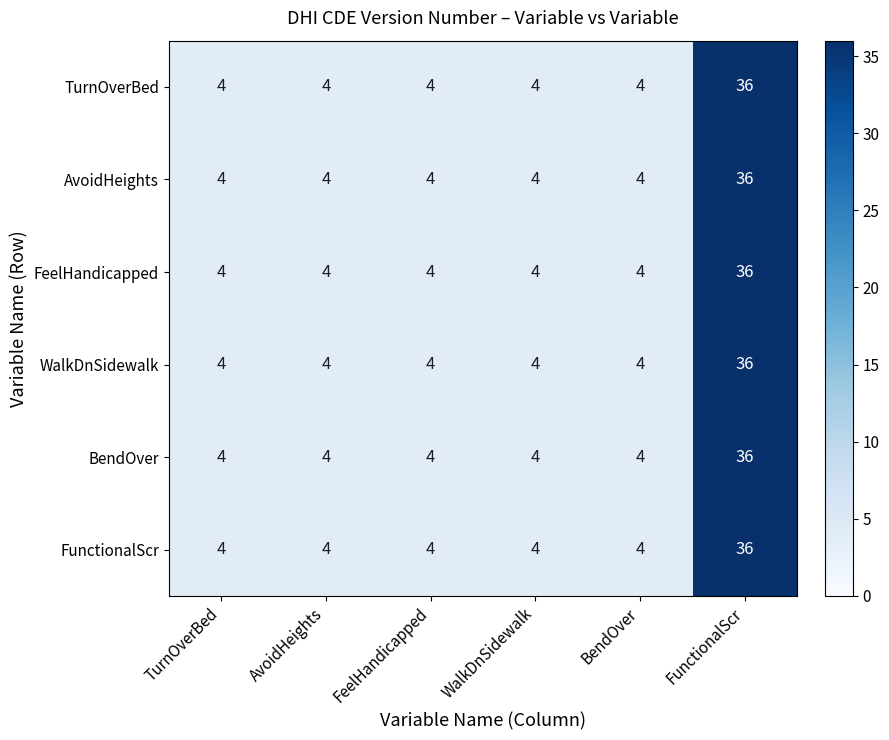

How many categories are shown in the chart?

6